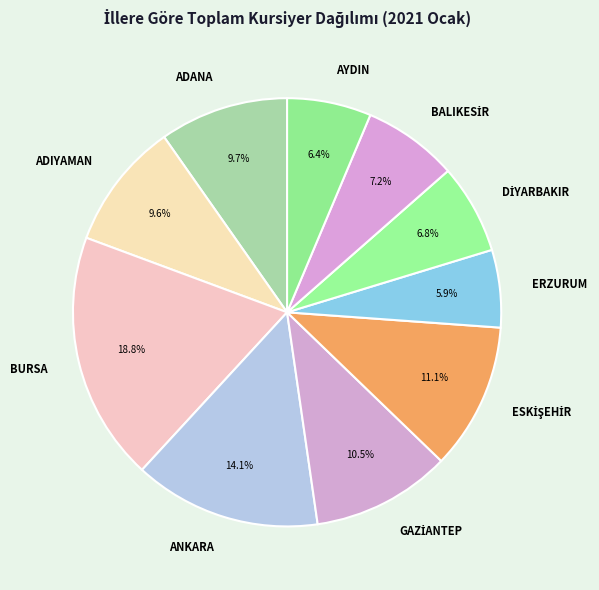

What portion of the pie excludes ADIYAMAN?

90.4%